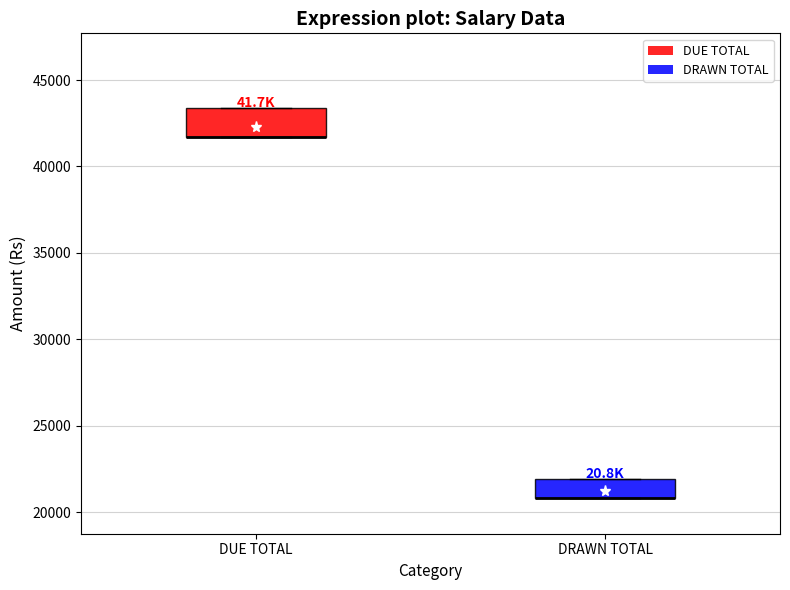

Where is the lower edge of the box for DRAWN TOTAL on the y-axis? The values are not printed on the chart, so give them approximately, as read against the axis.

21000